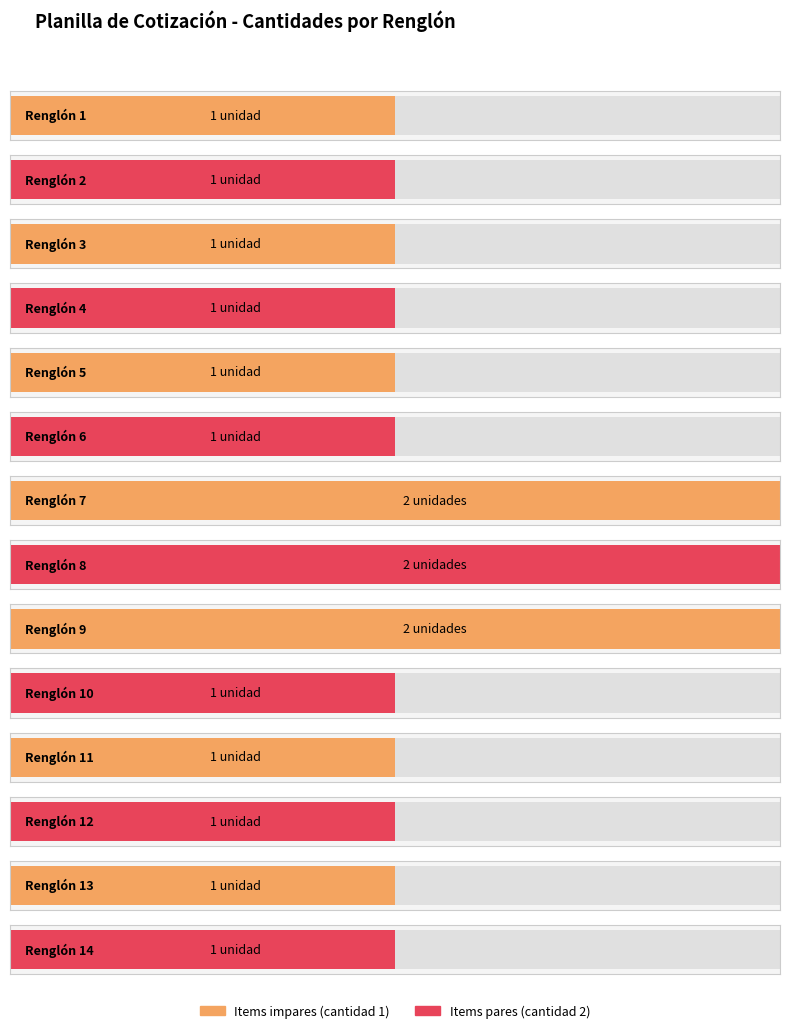

Reading left to right, extract all data points from this chart.

Renglón 1=1	Renglón 2=1	Renglón 3=1	Renglón 4=1	Renglón 5=1	Renglón 6=1	Renglón 7=2	Renglón 8=2	Renglón 9=2	Renglón 10=1	Renglón 11=1	Renglón 12=1	Renglón 13=1	Renglón 14=1